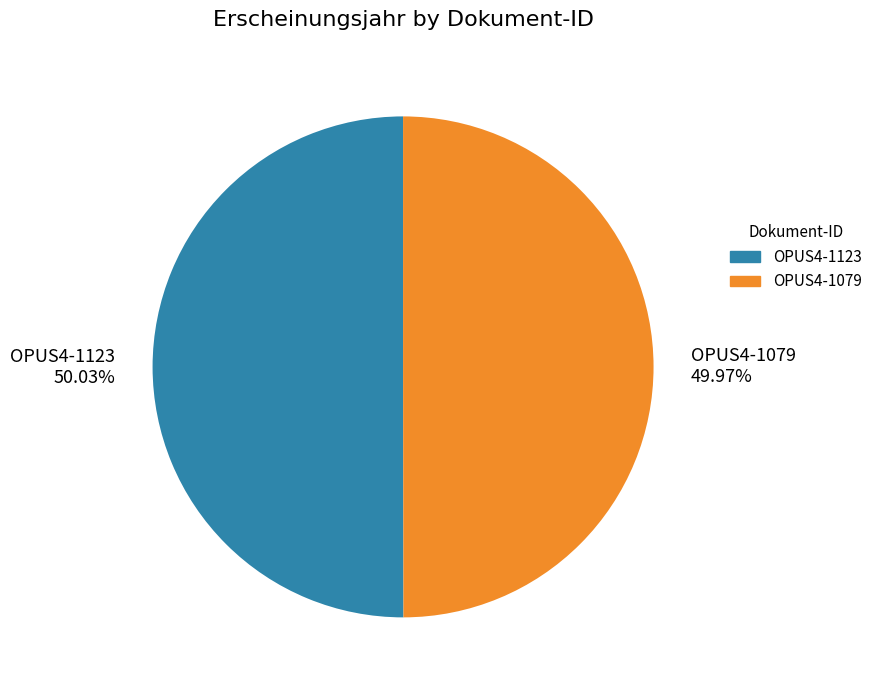

Count the number of slices in the pie.

2